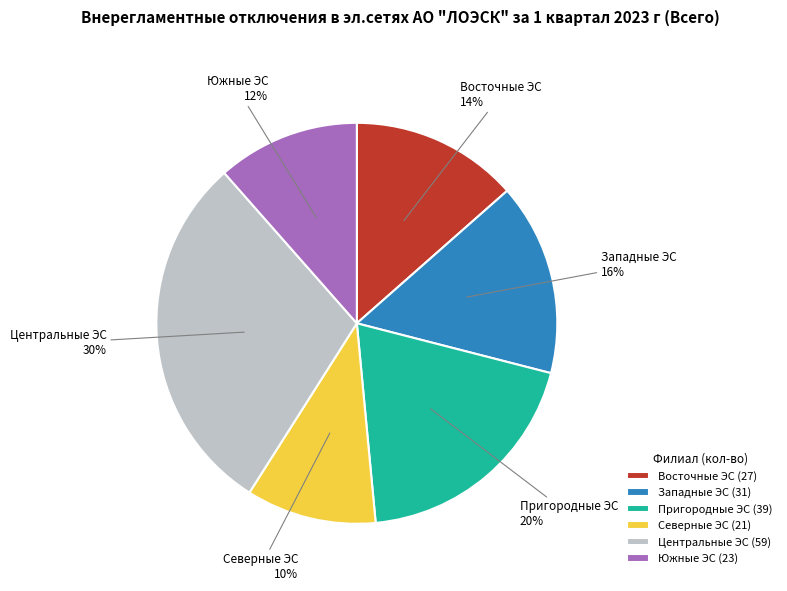

True or false: Центральные ЭС accounts for 30% of the total.

True